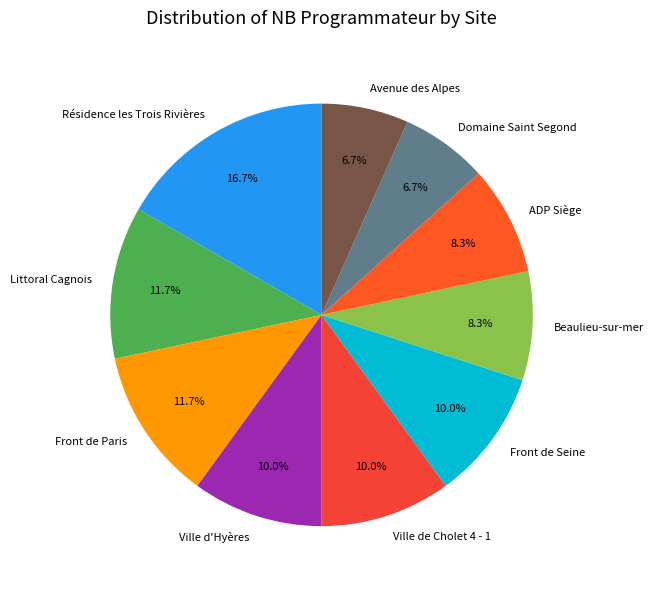

What percentage do Front de Paris and Ville d'Hyères together represent?

21.7%